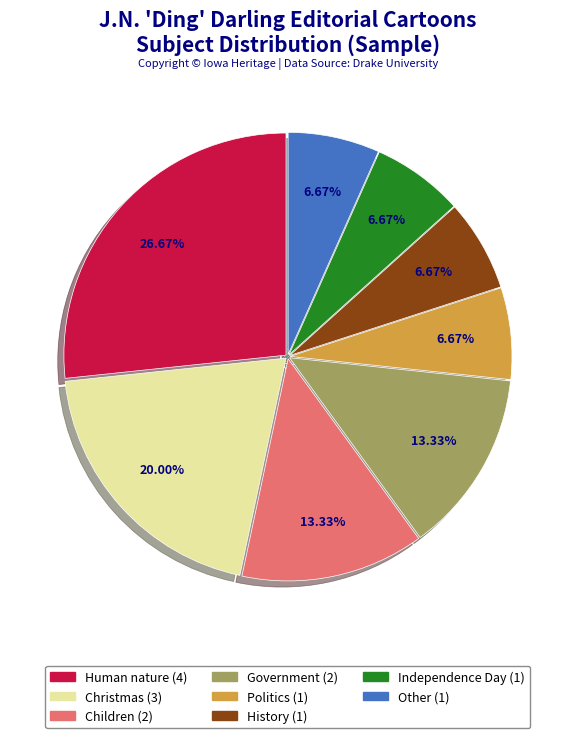

Which slice is the largest?

Human nature